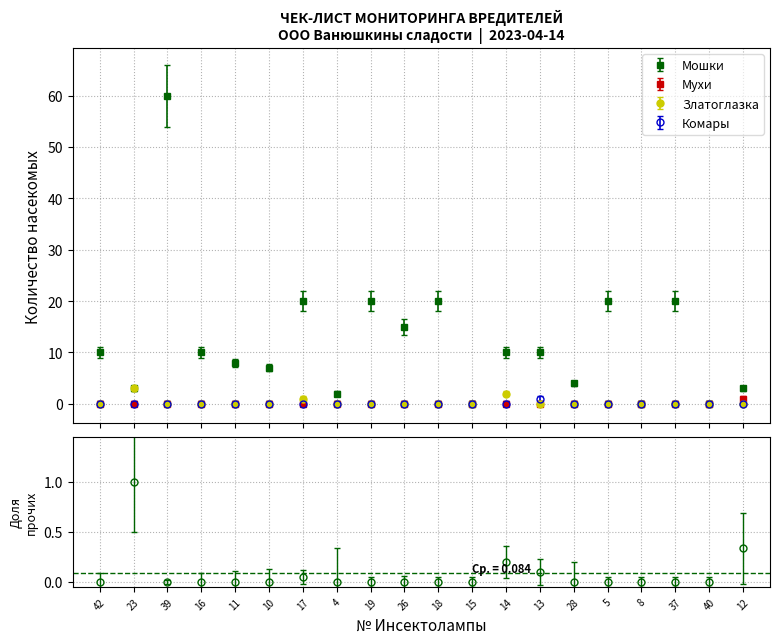

At 12, list the series in order from largest to smallest.

Мошки, Мухи, Златоглазка, Комары